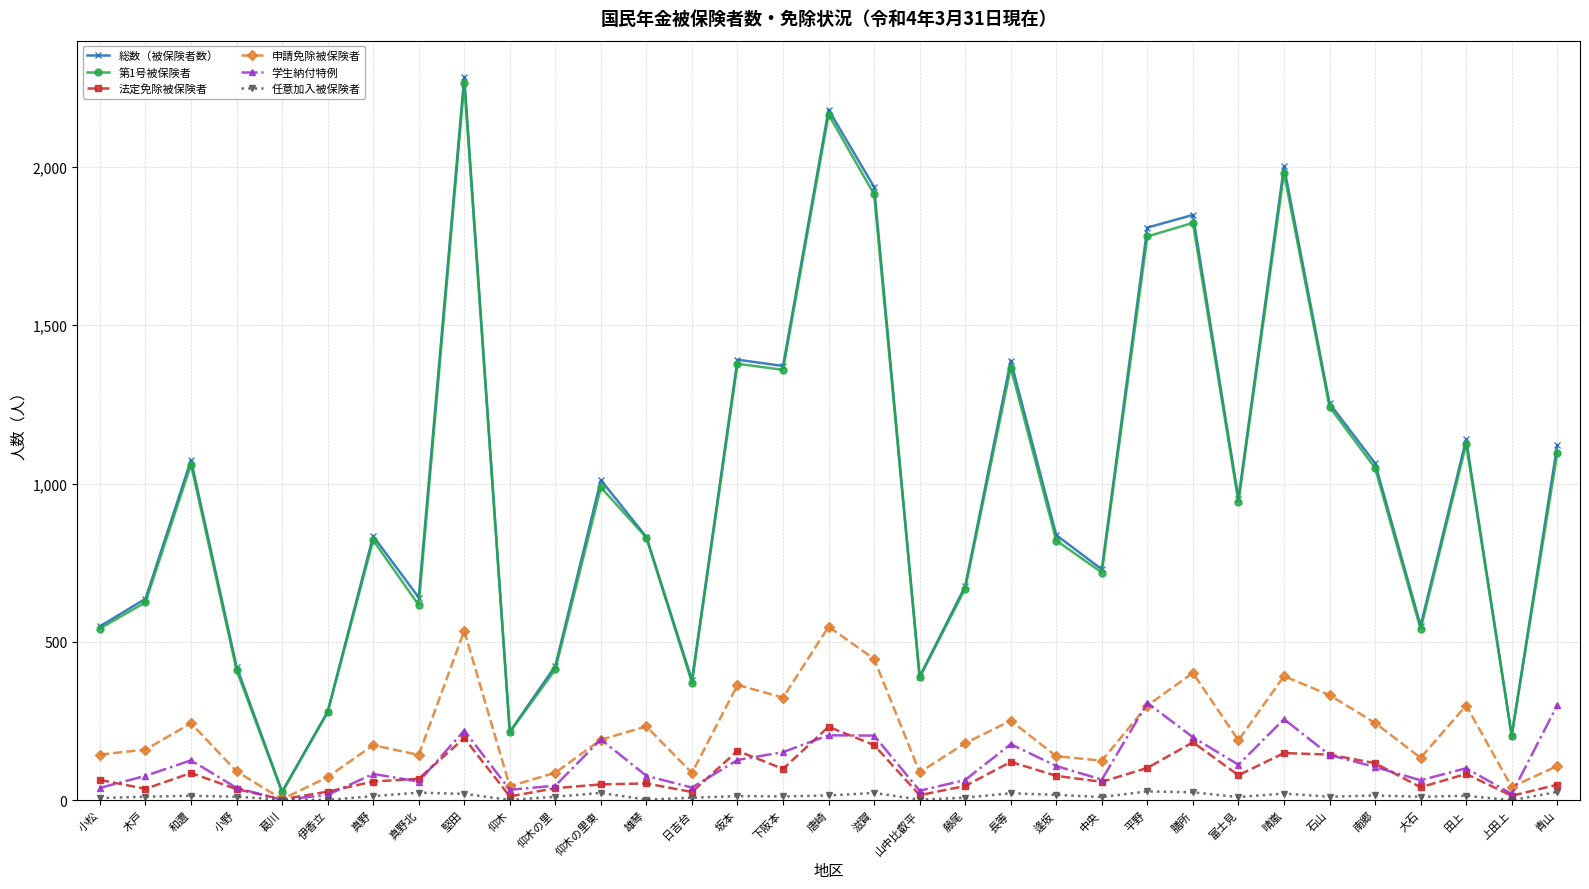

What is the maximum value shown in the chart?

2284